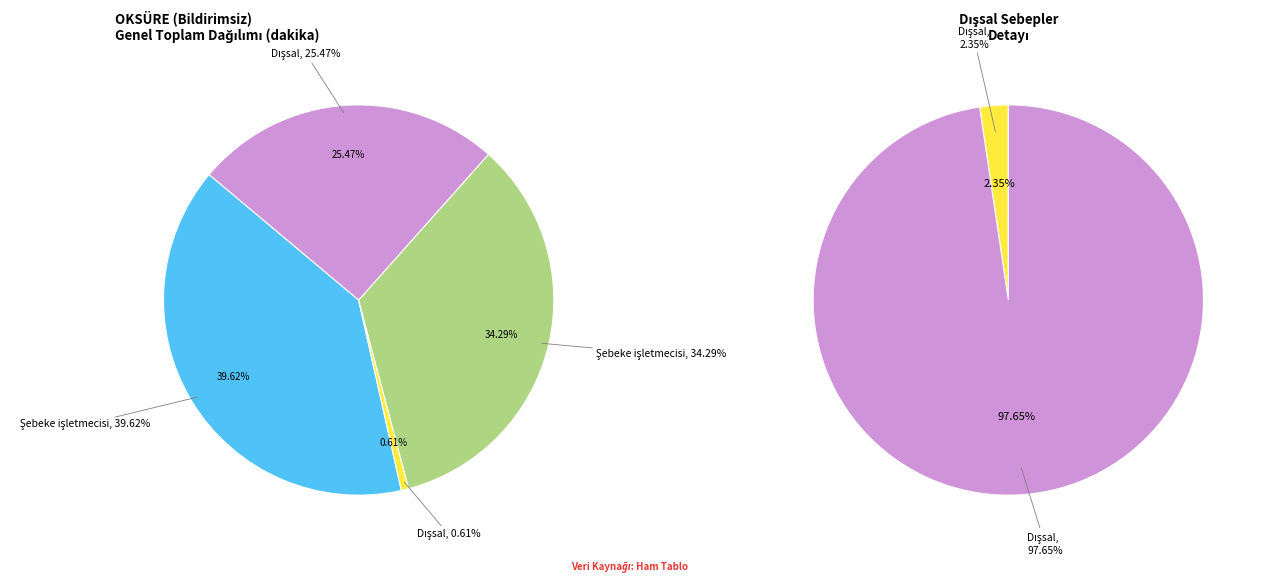

Which has a higher value, Dağıtım-OG Şebeke işletmecisi or Dağıtım-OG Dışsal?

Dağıtım-OG Şebeke işletmecisi